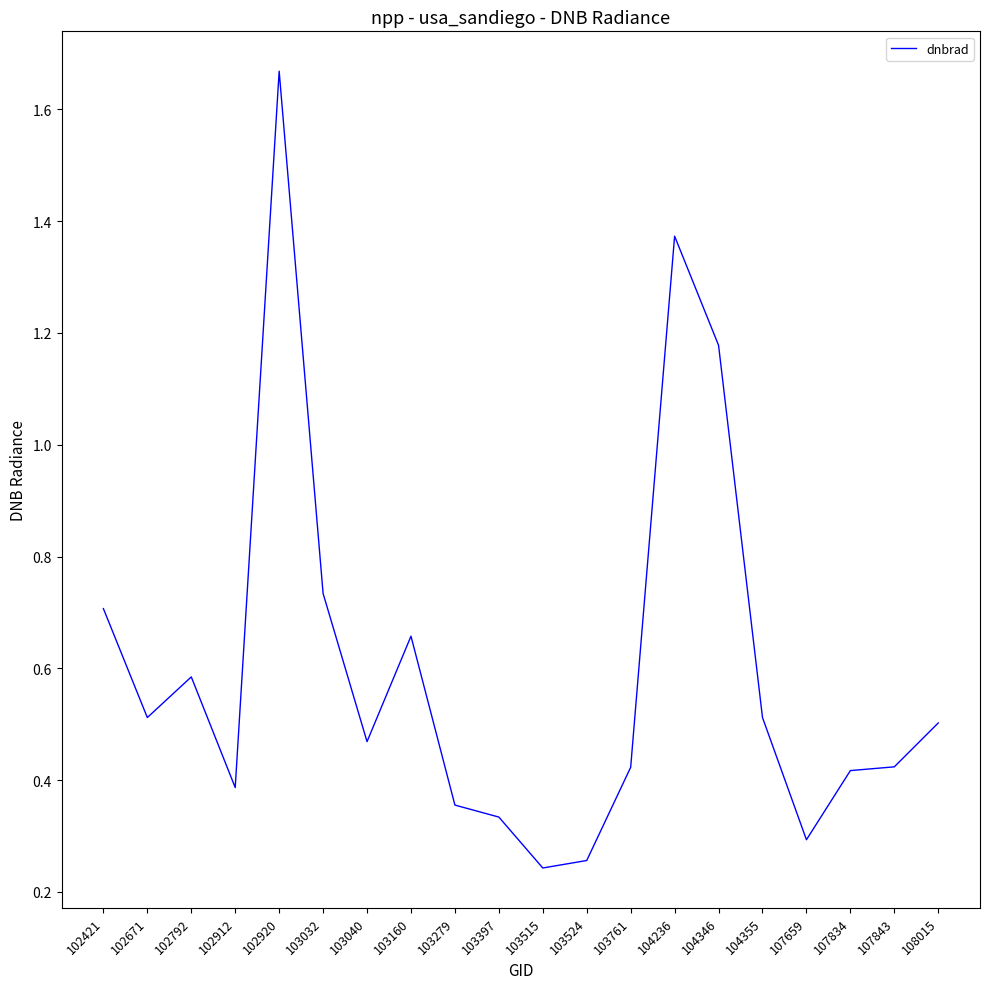

What is the sum of the values at 102671 and 107843?

0.9